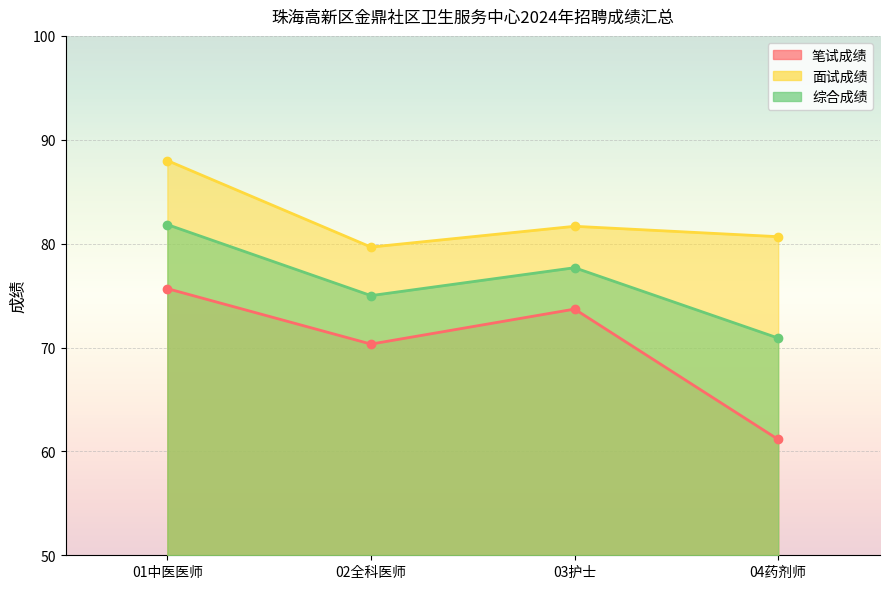

True or false: 笔试成绩 and 综合成绩 intersect in this chart.

False